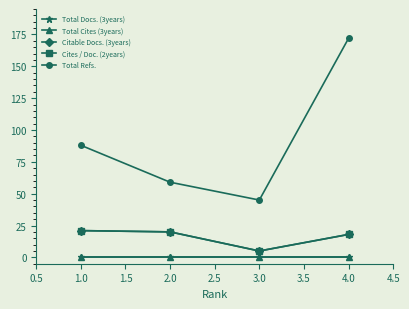

Is this an area chart (filled region under the line)?

No